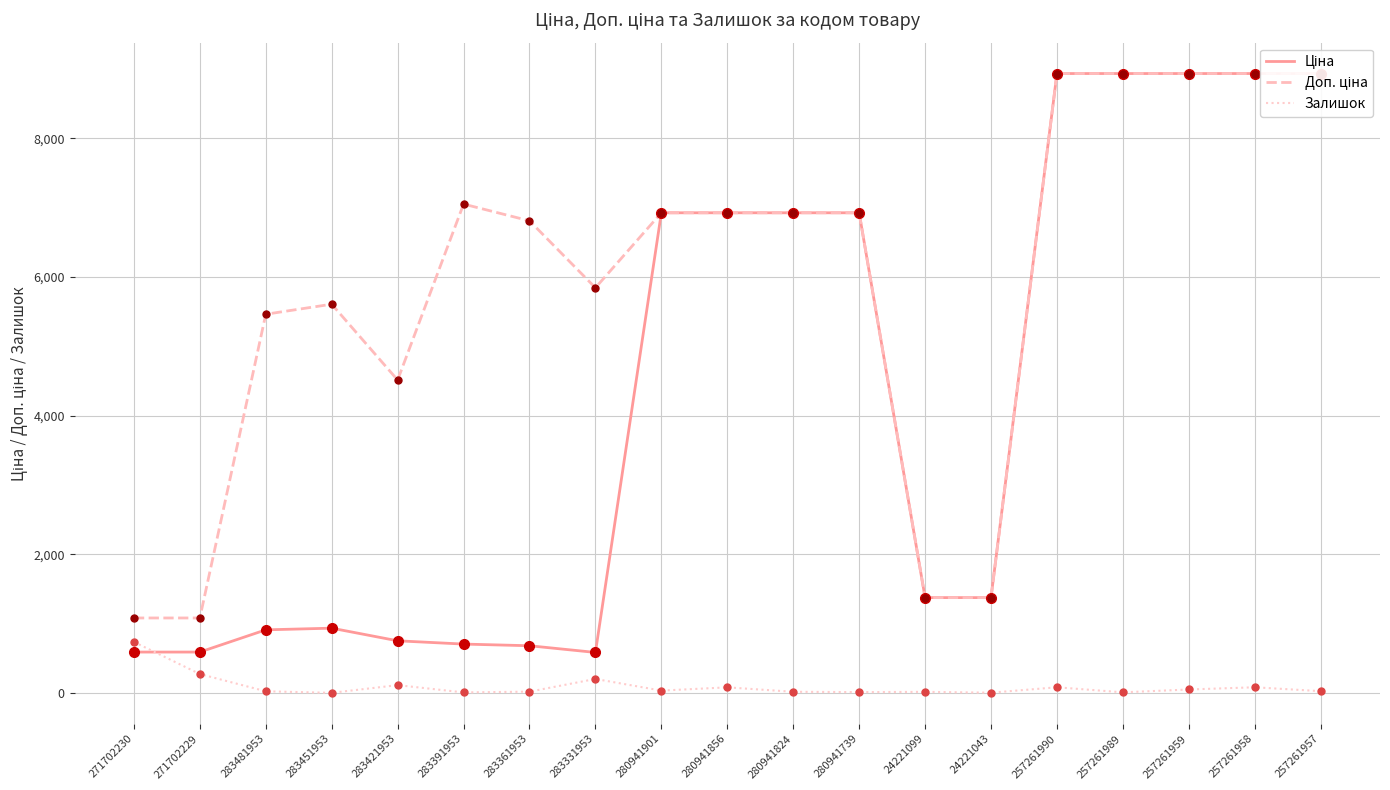

What is the average value of the Доп. ціна series?

5925.0